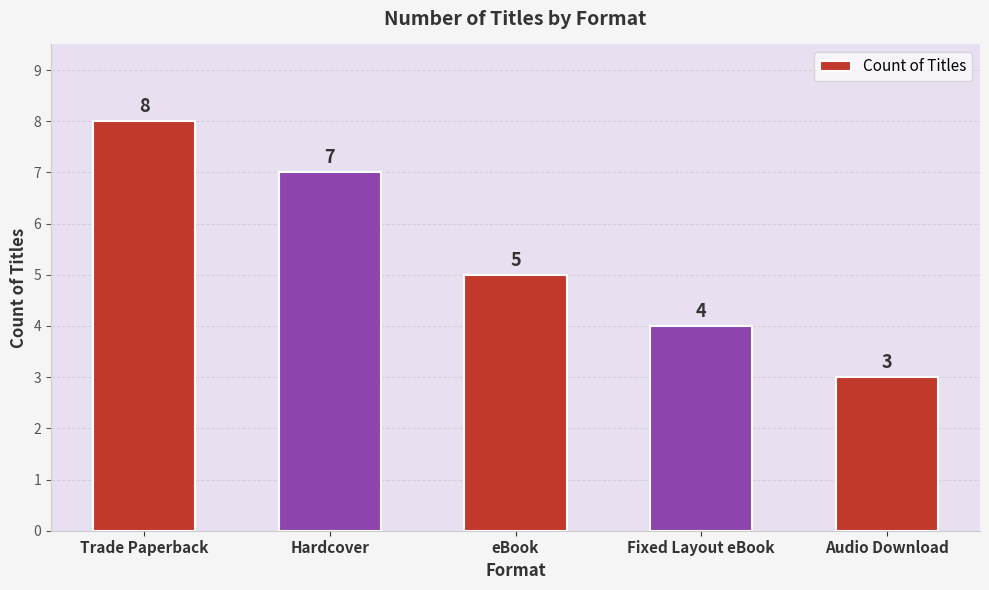

Does the chart contain any negative values?

No